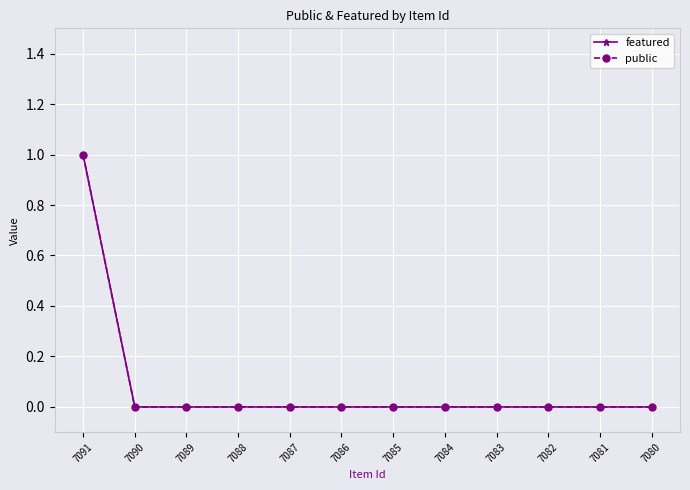

What is the greatest value displayed?

1